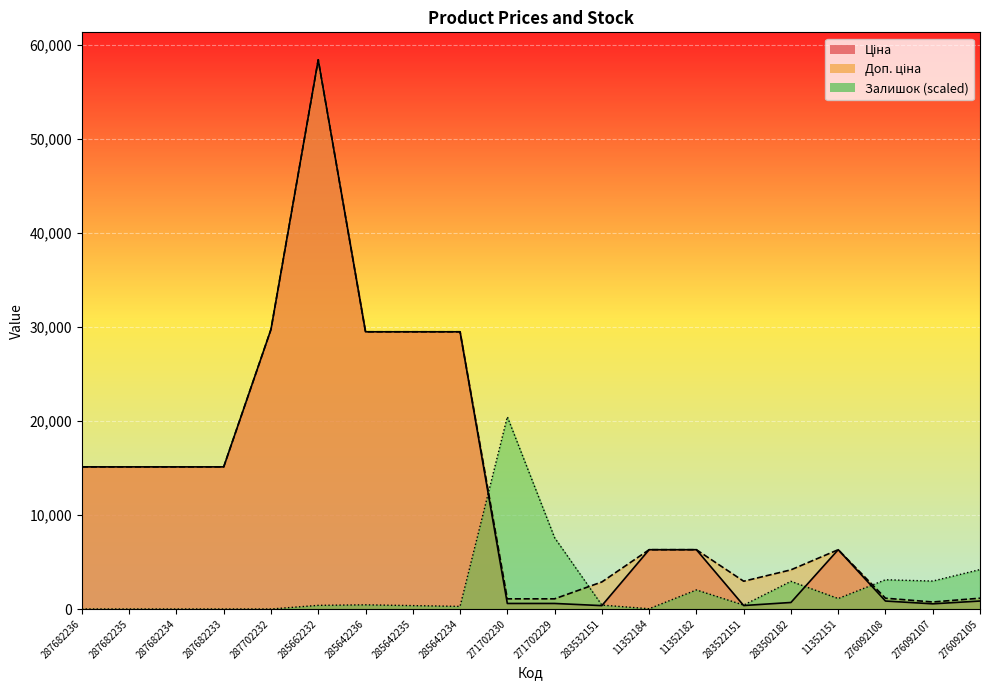

The value of Доп. ціна at 285662232 is 58426.5. True or false?

True